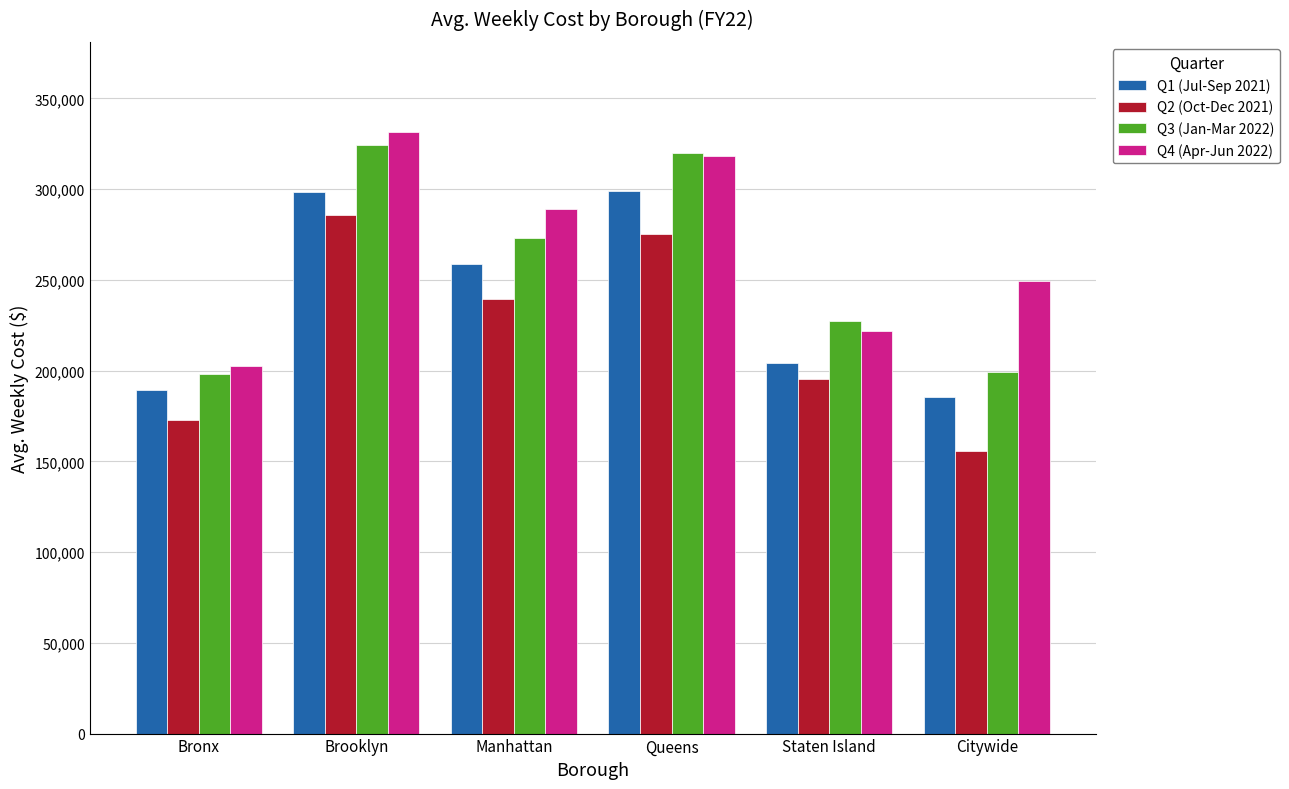

What are all the series names shown in the legend?

Q1 (Jul-Sep 2021), Q2 (Oct-Dec 2021), Q3 (Jan-Mar 2022), Q4 (Apr-Jun 2022)